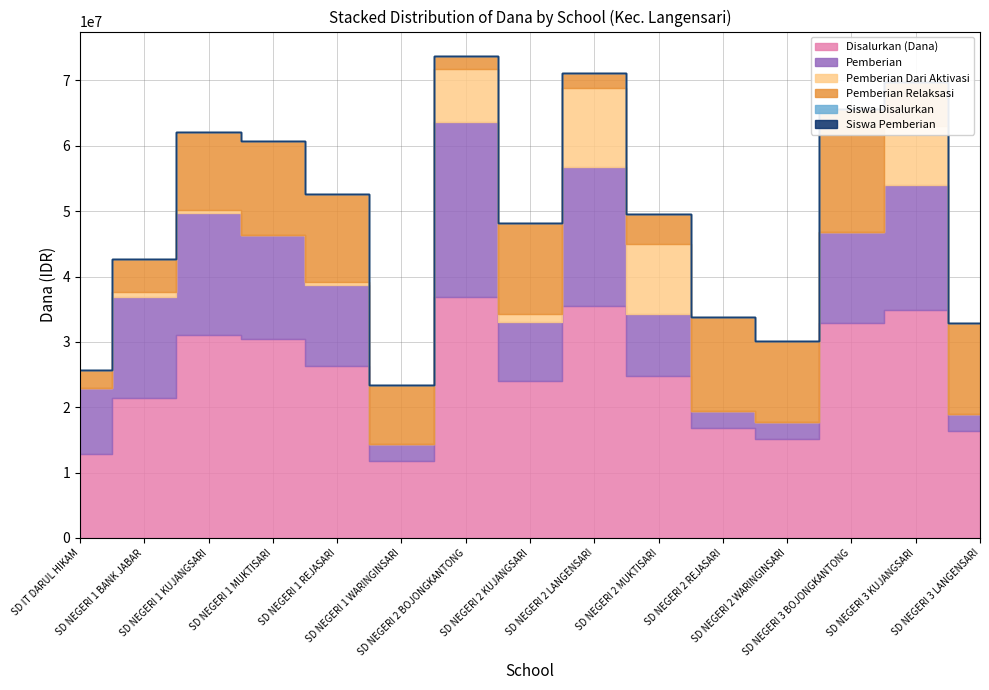

What is the label of the 14th point from the right?

SD NEGERI 1 BANK JABAR